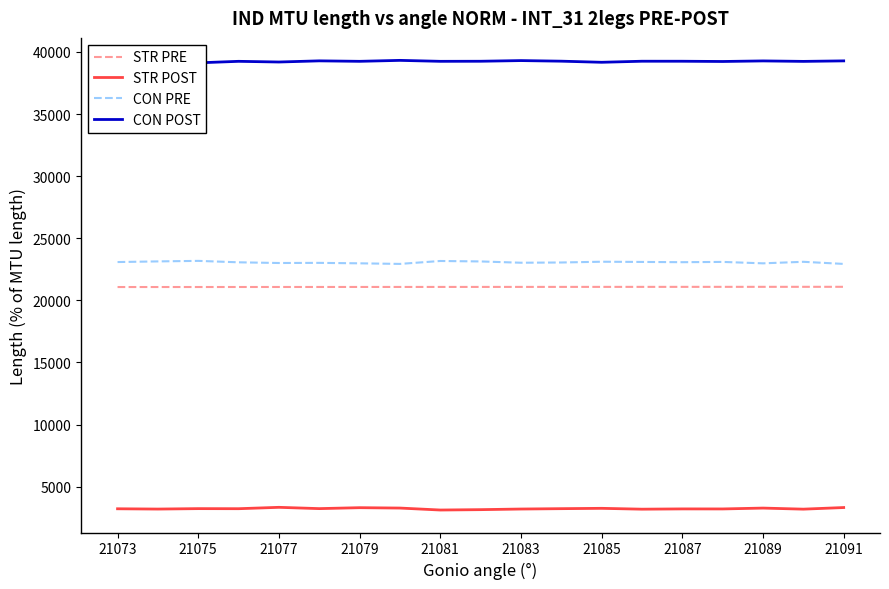

True or false: STR POST and STR PRE intersect in this chart.

False